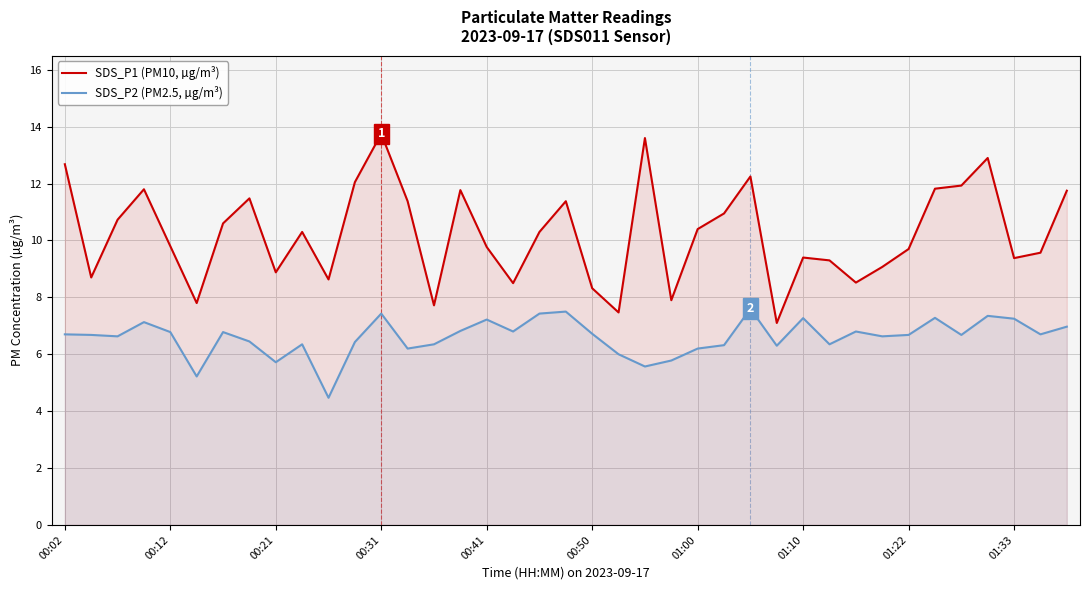

Is it true that SDS_P2 (PM2.5, µg/m³) equals 6.3 at 14?

True